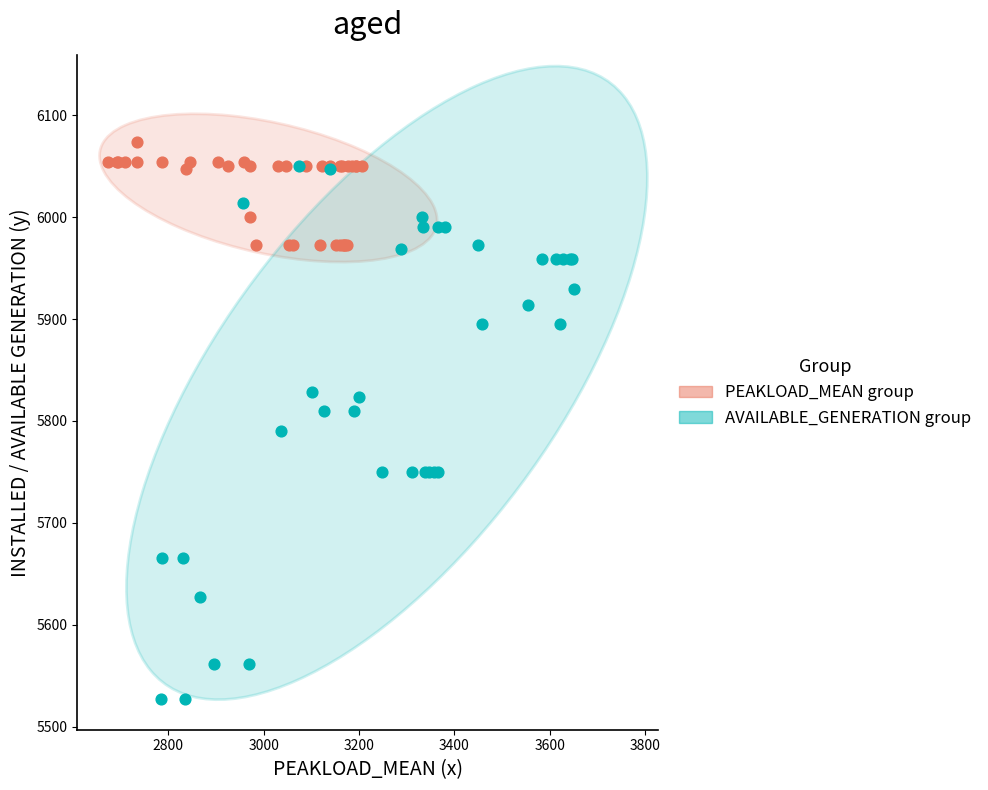

Which series contains the lowest Y value?

AVAILABLE_GENERATION group